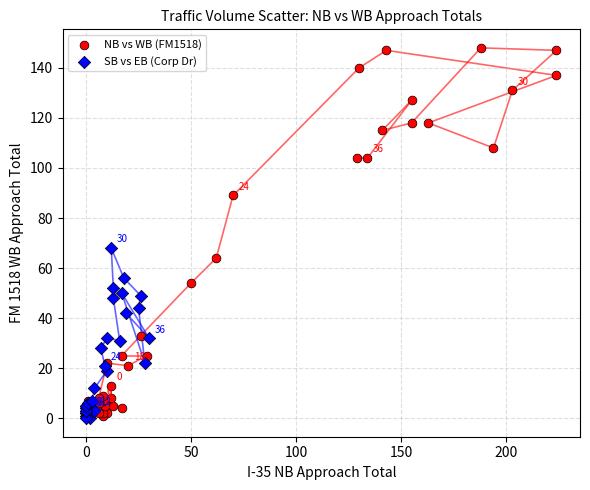

Which series reaches the maximum Y coordinate?

NB vs WB (FM1518)